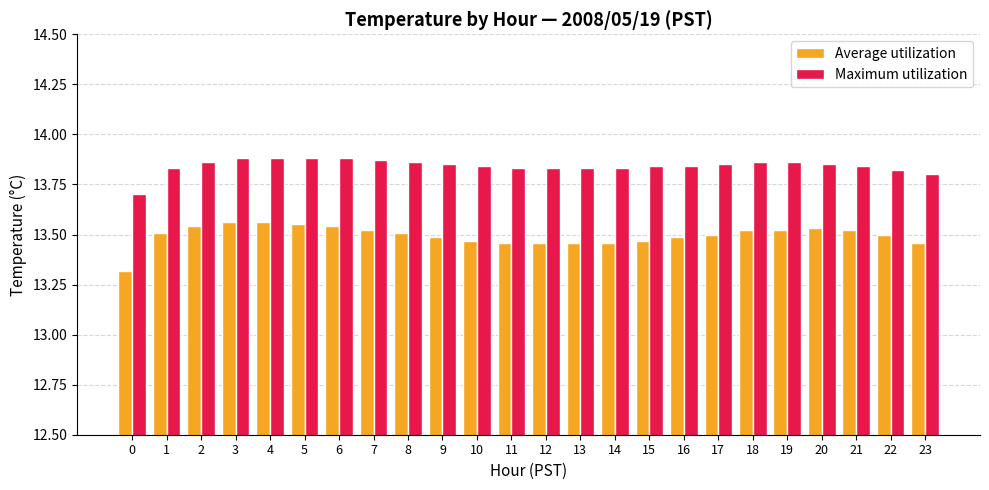

Which series has the largest total across all categories?

Maximum utilization